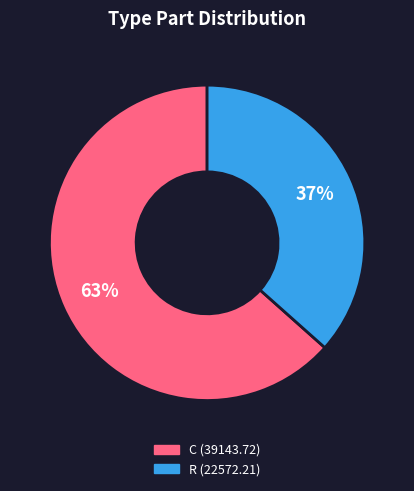

Between C and R, which is larger?

C